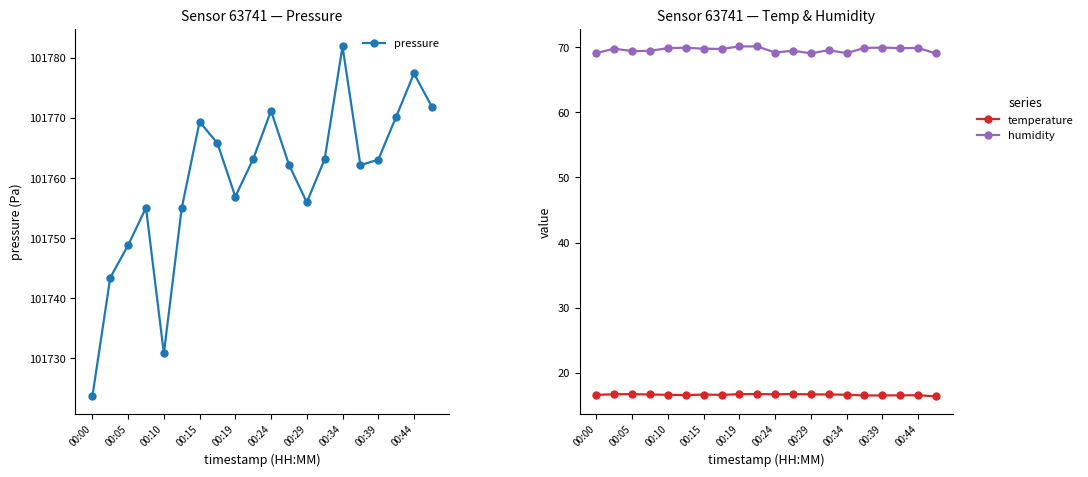

How many series are shown in this chart?

3